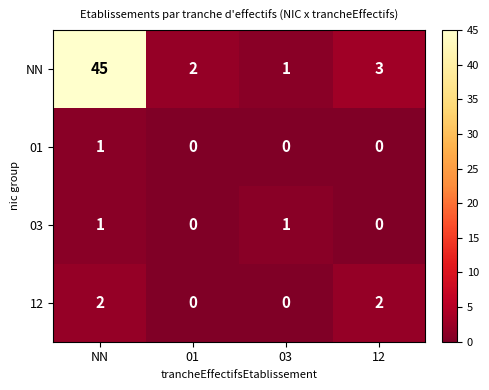

Which series has the largest range (max minus min)?

NN